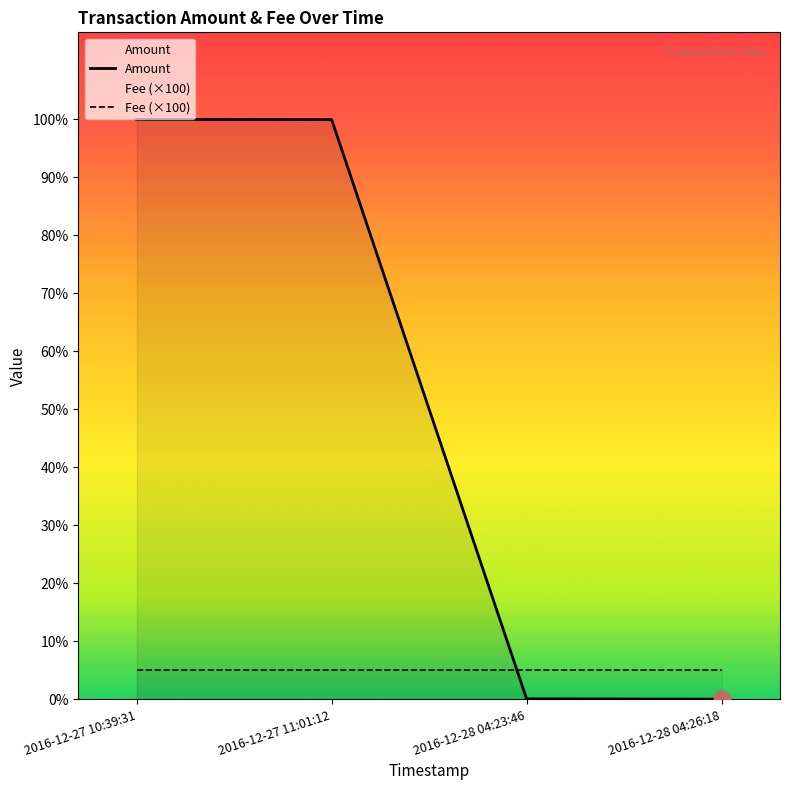

What is the value of the Amount point at the 1st from the left?

1999